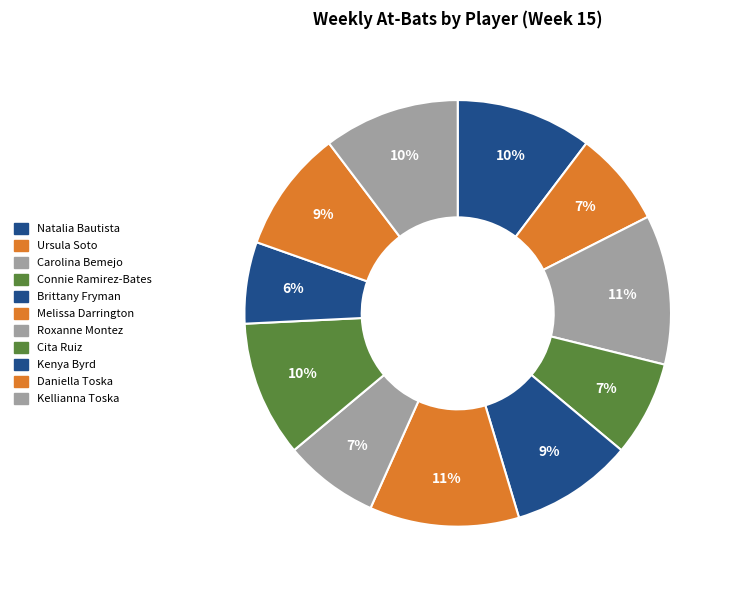

Count the number of slices in the pie.

11